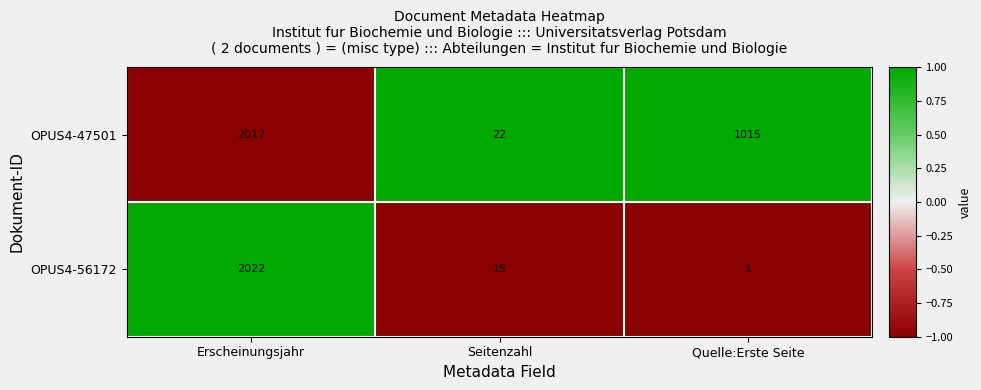

List the series in order of their peak value, lowest first.

OPUS4-47501, OPUS4-56172